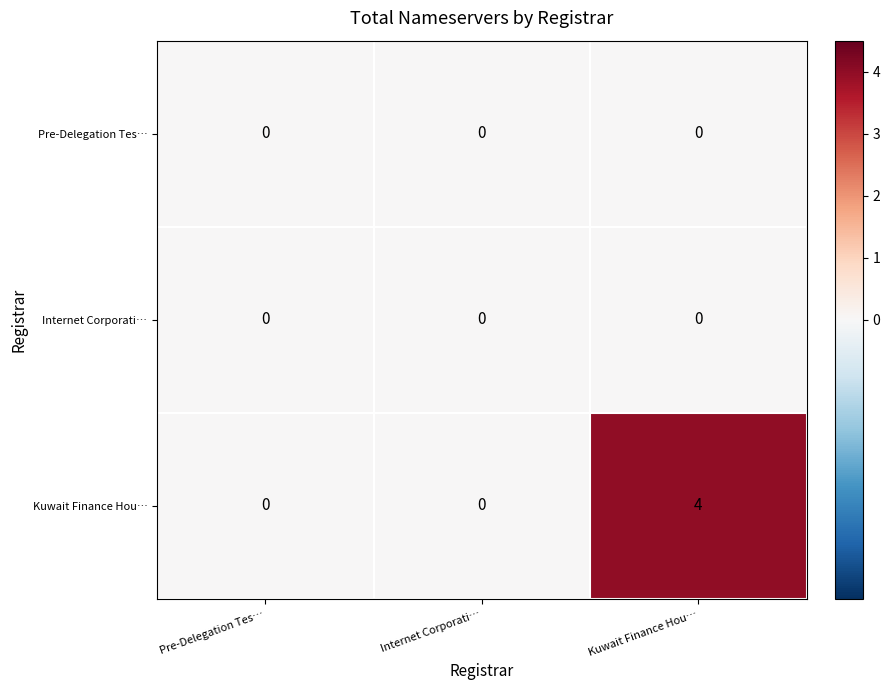

What is the difference between the maximum and minimum values in the Kuwait Finance Hou… series?

4